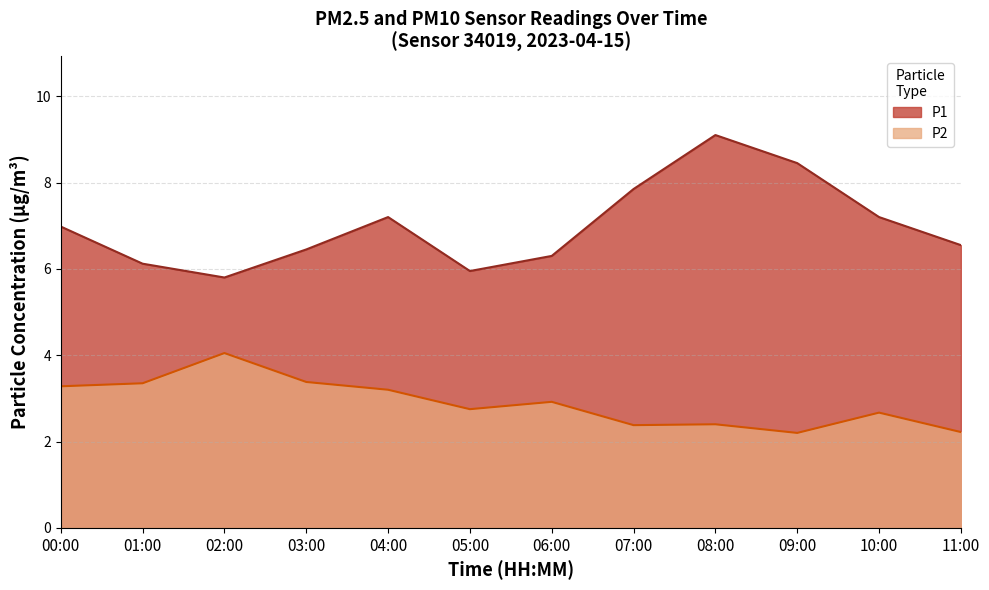

What is the total value across all series at 00:00?

10.3